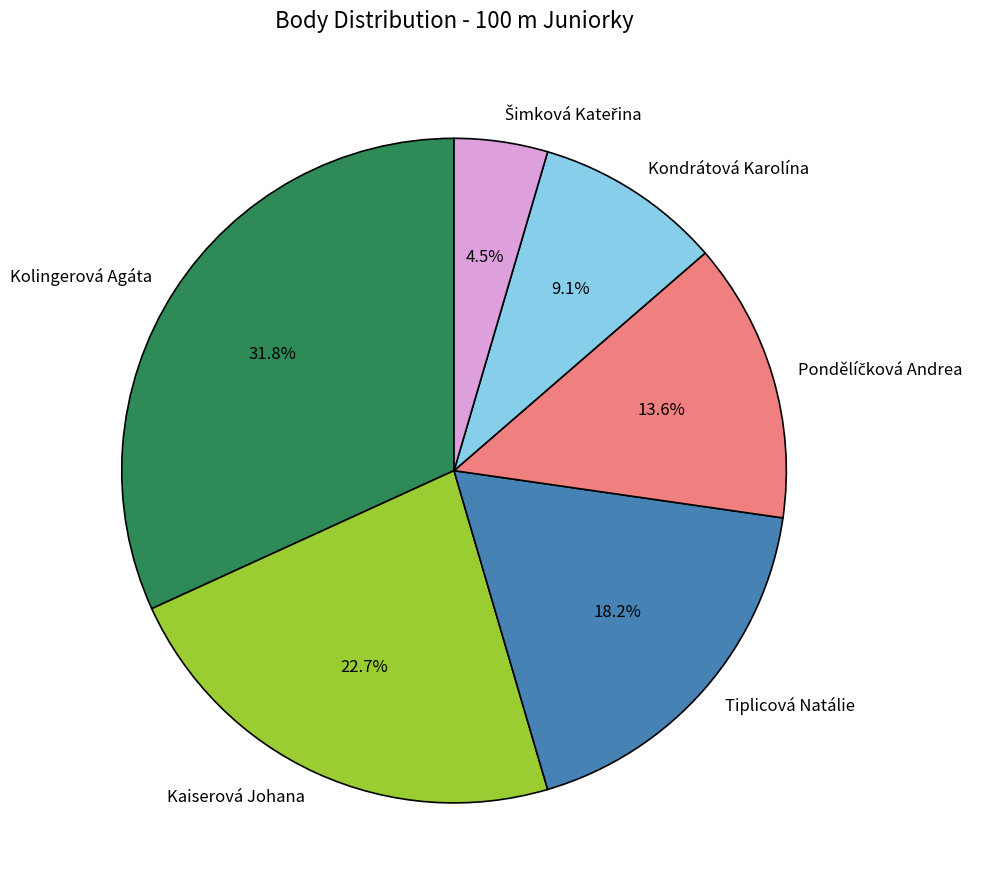

To the nearest percent, what portion does Kaiserová Johana represent?

23%